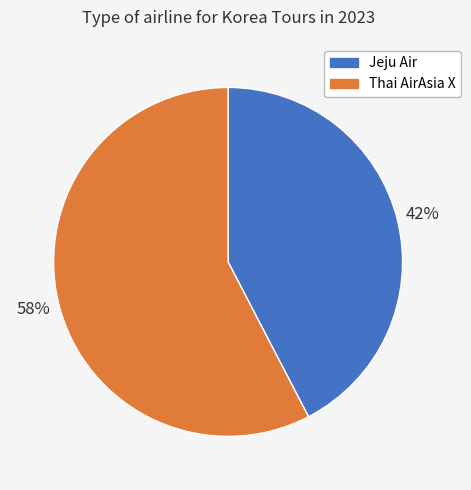

Combined, do Jeju Air and Thai AirAsia X account for over 50%?

Yes